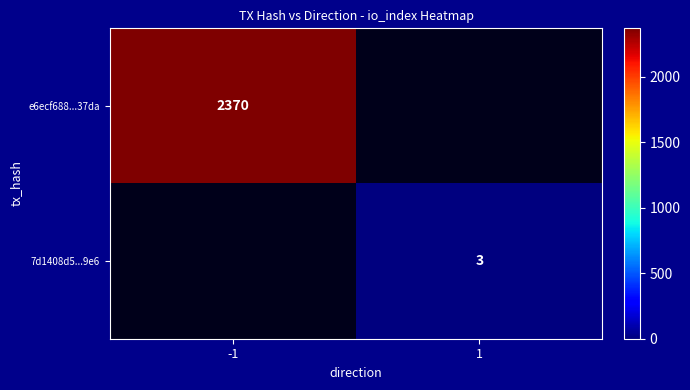

Is the value of e6ecf688...37da at -1 greater than the value of 7d1408d5...9e6 at 1?

Yes